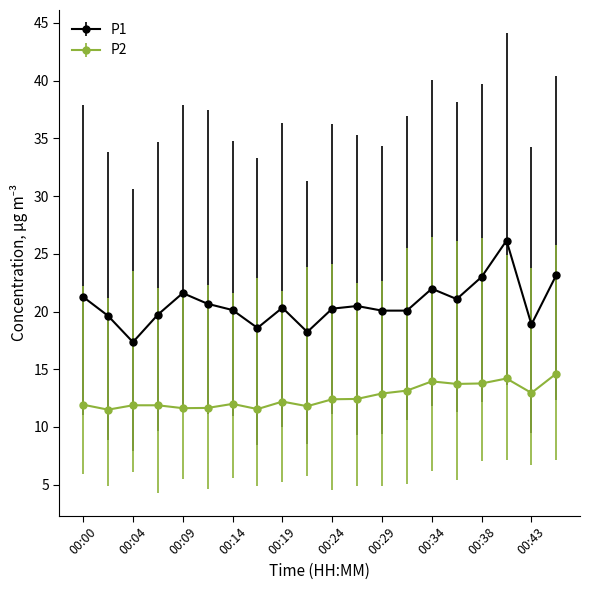

Which series has the largest total across all categories?

P1